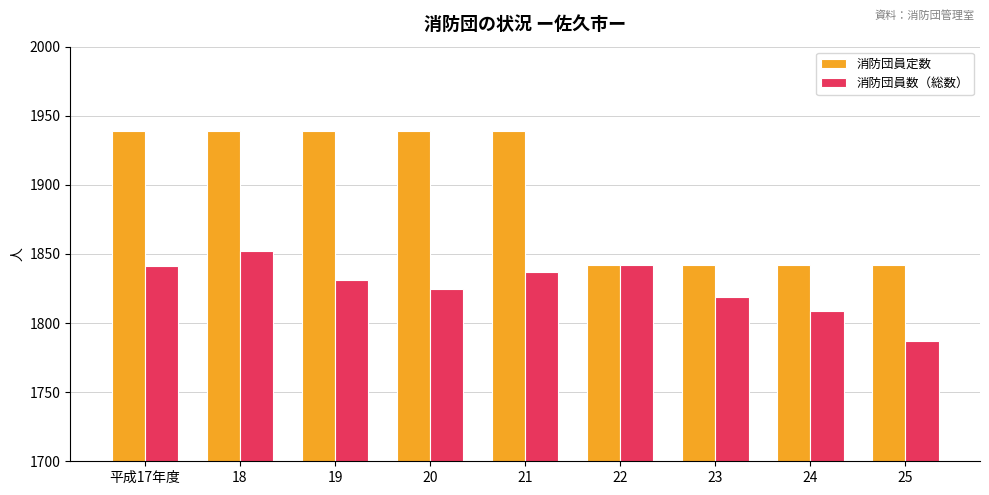

What is the label of the 1st bar from the left?

平成17年度